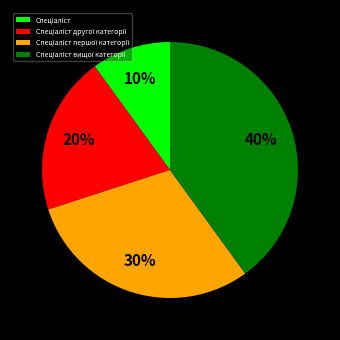

Is there a majority slice in this chart?

No